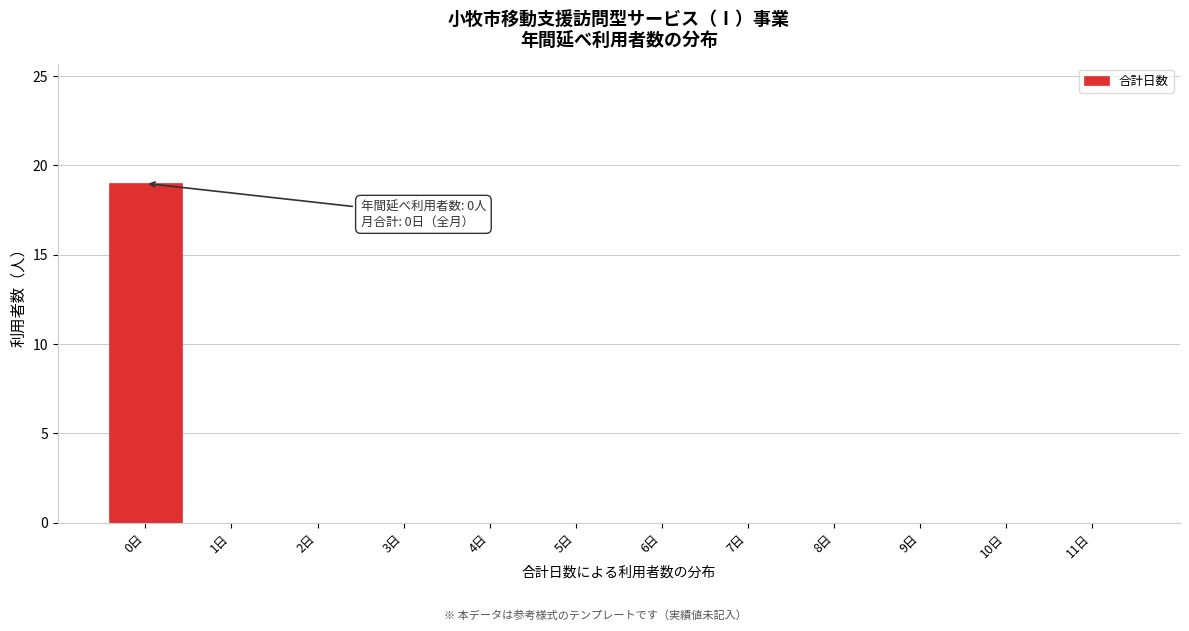

Reading left to right, what are all the values shown in this chart?

0日=19	1日=0	2日=0	3日=0	4日=0	5日=0	6日=0	7日=0	8日=0	9日=0	10日=0	11日=0